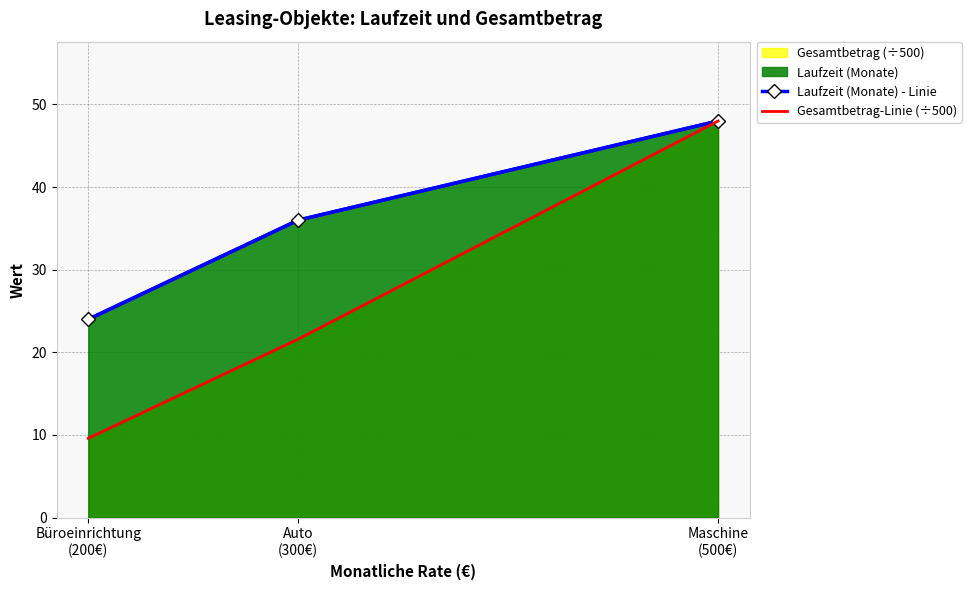

Rank the series at Büroeinrichtung
(200€) from highest to lowest value.

Laufzeit (Monate) - Linie, Gesamtbetrag-Linie (÷500)